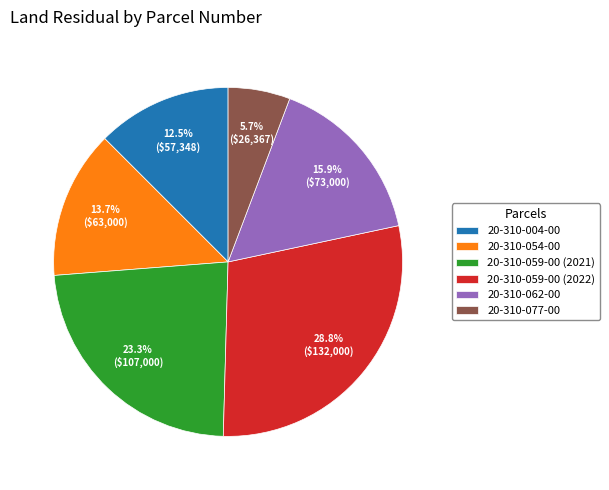

How many slices are in this pie chart?

6